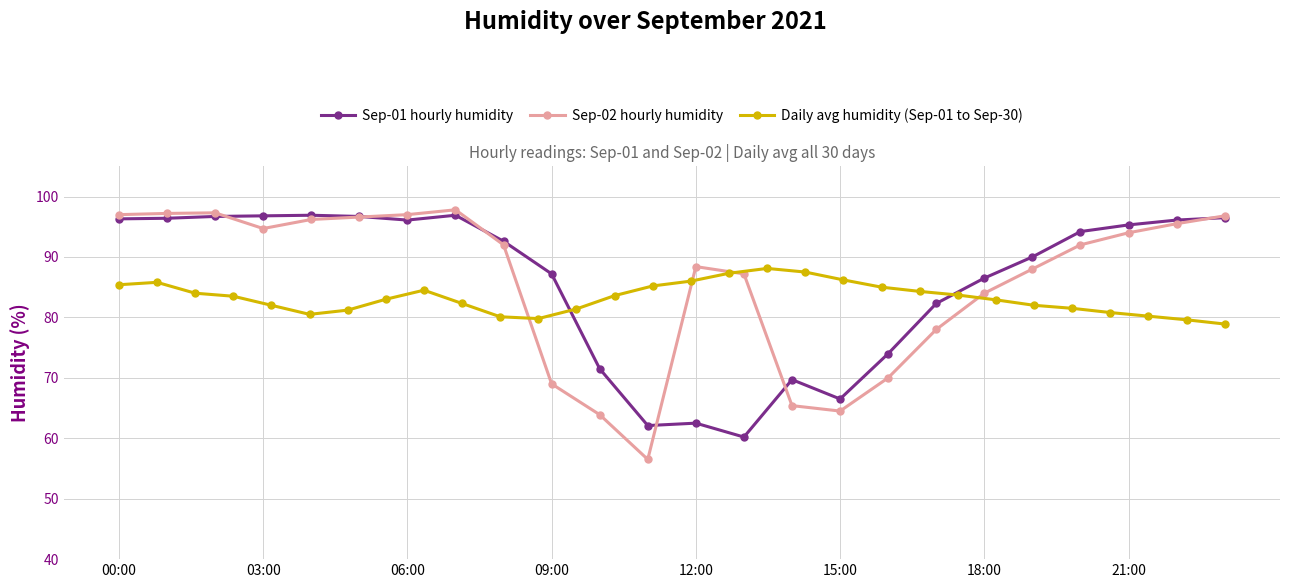

What is the minimum value for Sep-02 hourly humidity?

56.5